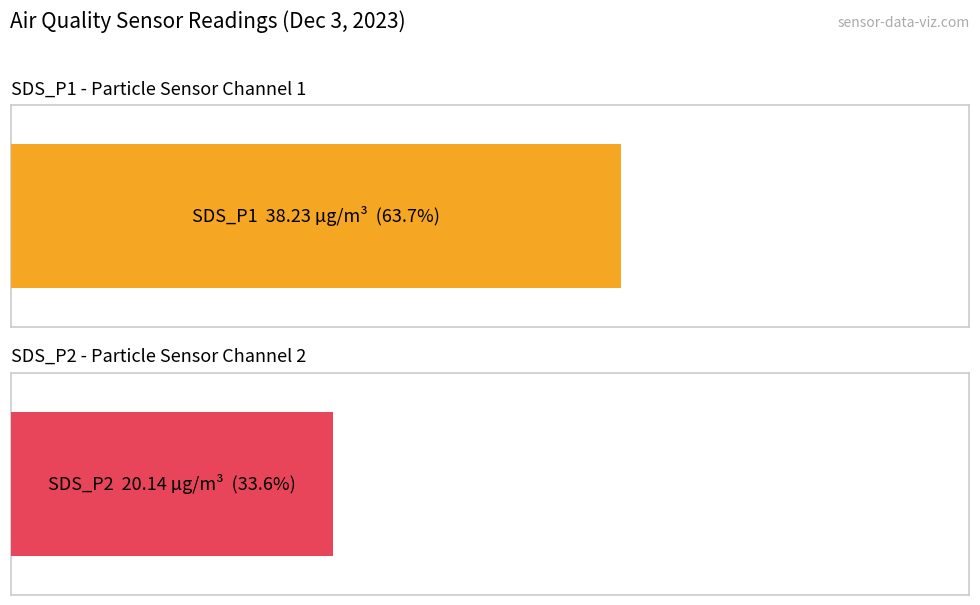

What is the spread (max minus min) of values at 00:18?

18.1